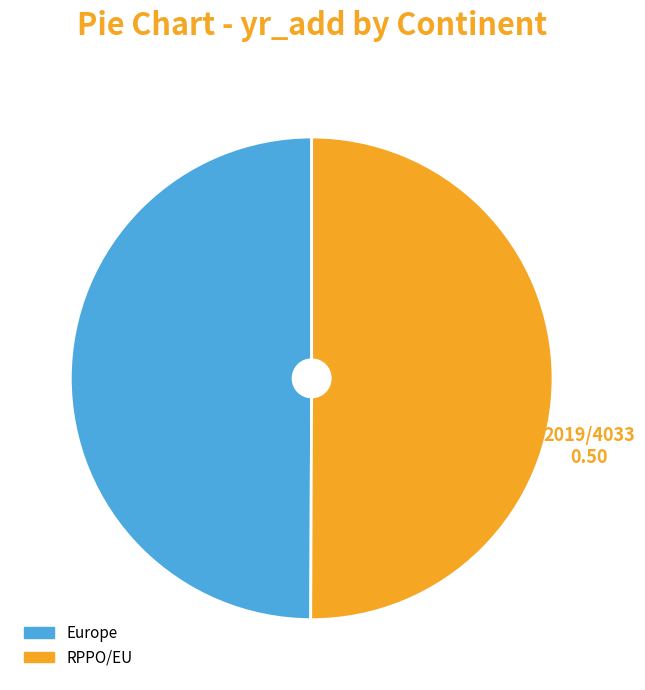

What is the ratio of the value at RPPO/EU to the value at Europe?

1.0